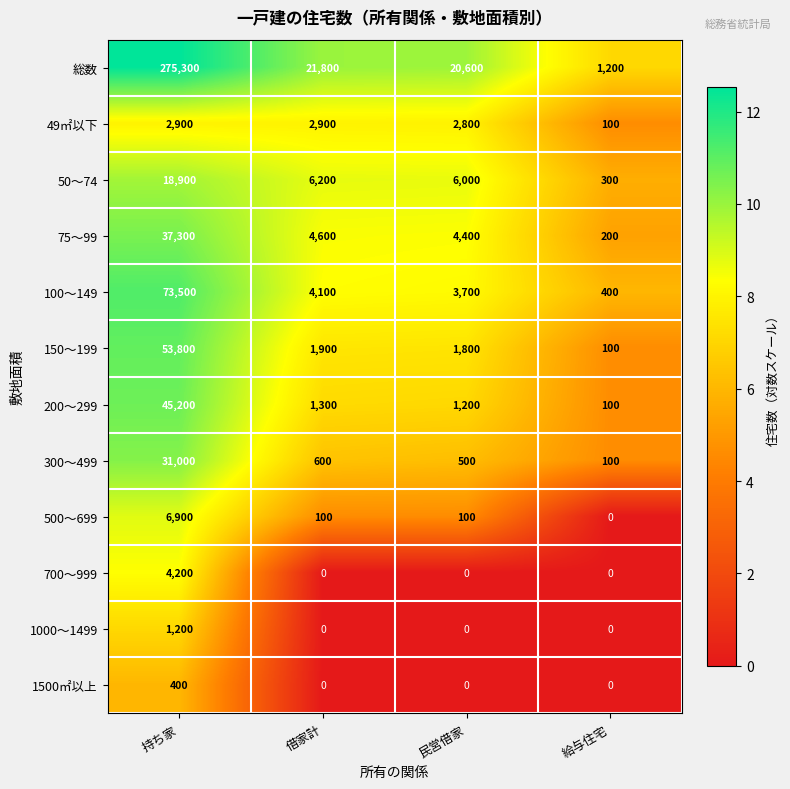

Which series changed the most between 持ち家 and 給与住宅?

総数